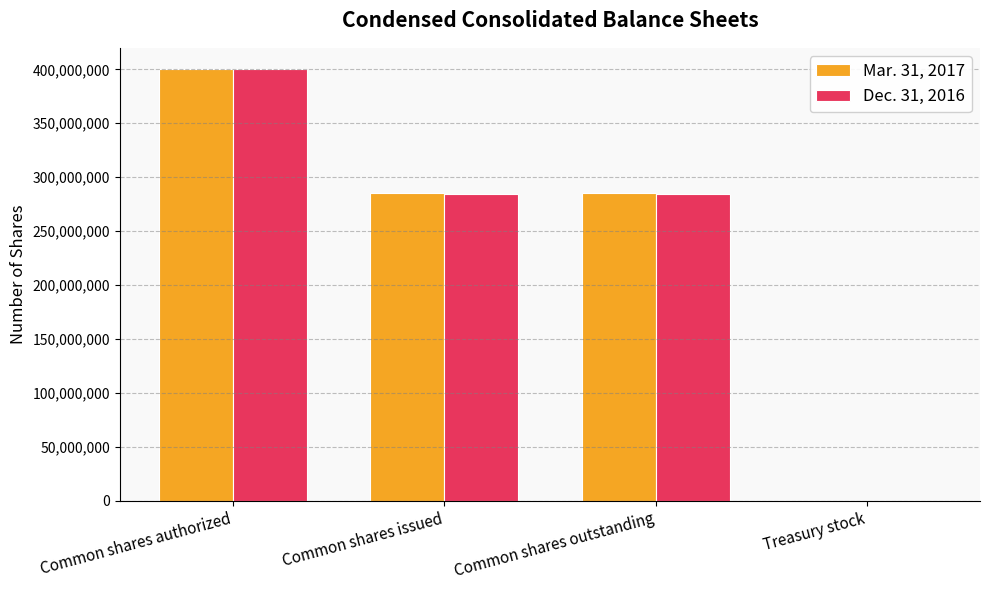

Which series changed the most between Common shares authorized and Common shares outstanding?

Dec. 31, 2016